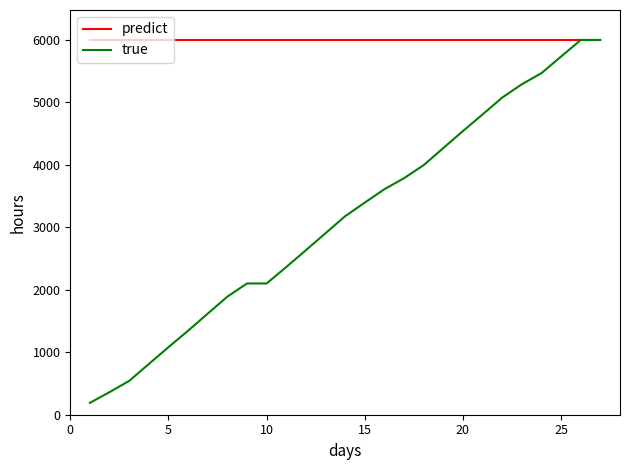

Rank the series by their average value, from lowest to highest.

true, predict